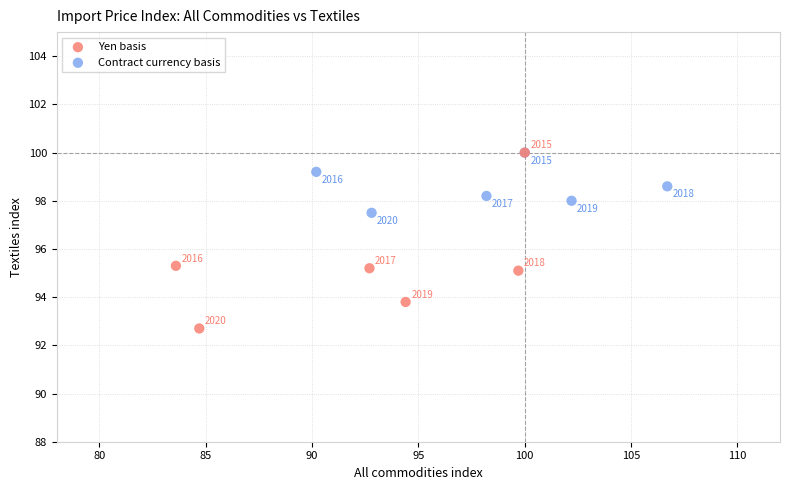

What are all the series names shown in the legend?

Yen basis, Contract currency basis